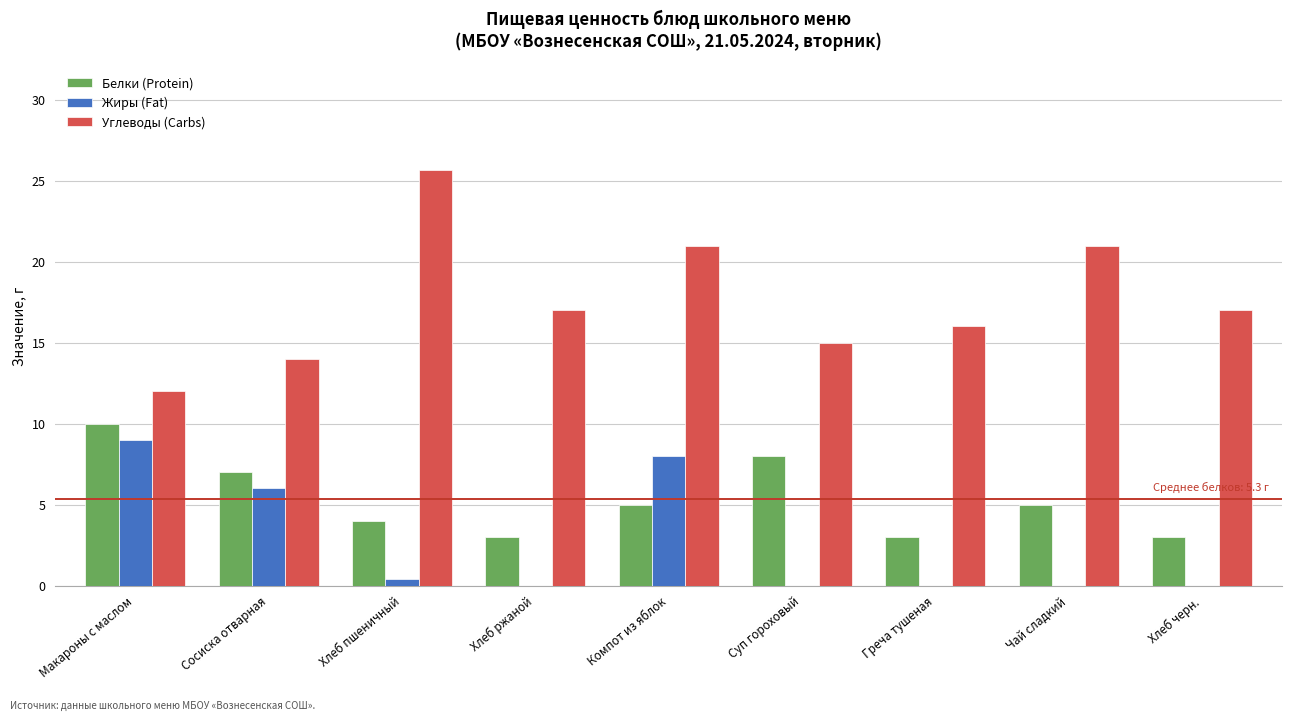

How many series are shown in this chart?

3